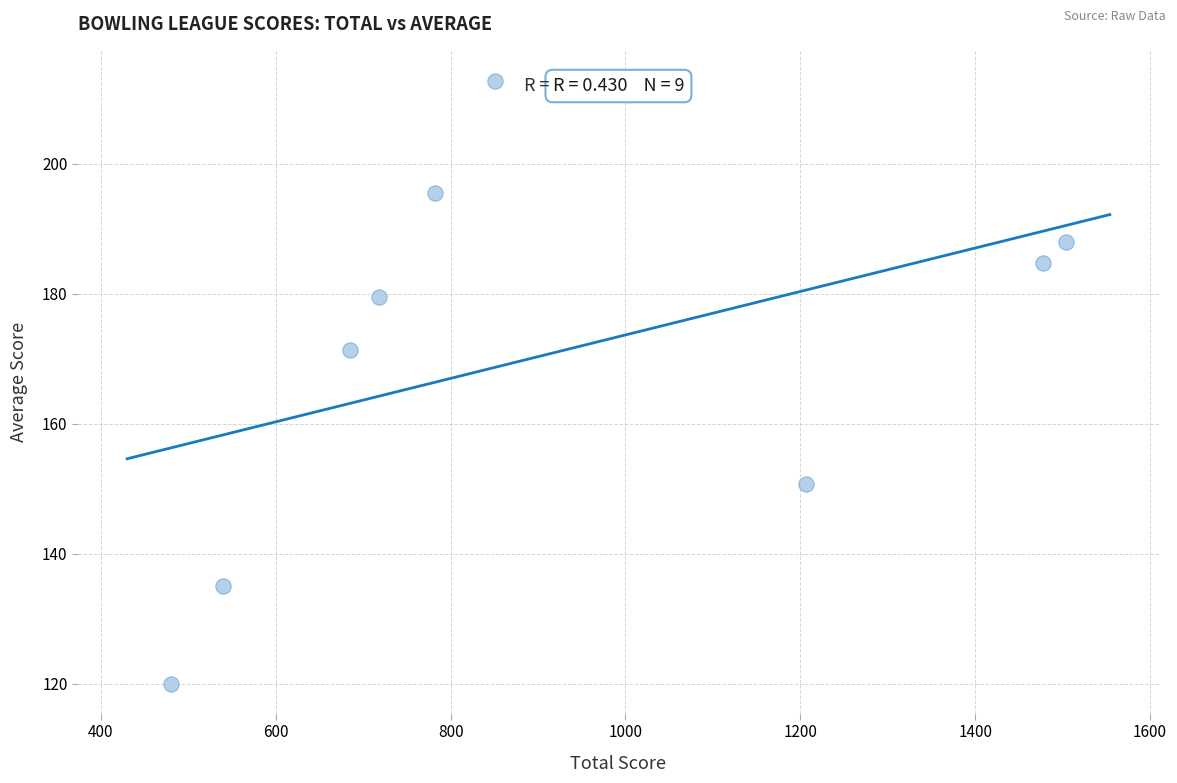

What is the range of X values (max minus min)?

1024.0